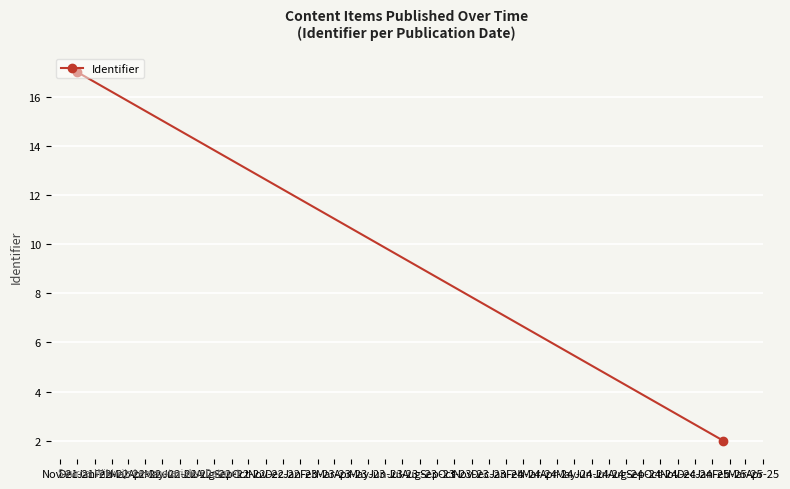

Approximately how many times larger is the value at Dec-21 compared to Nov-21?

0.1